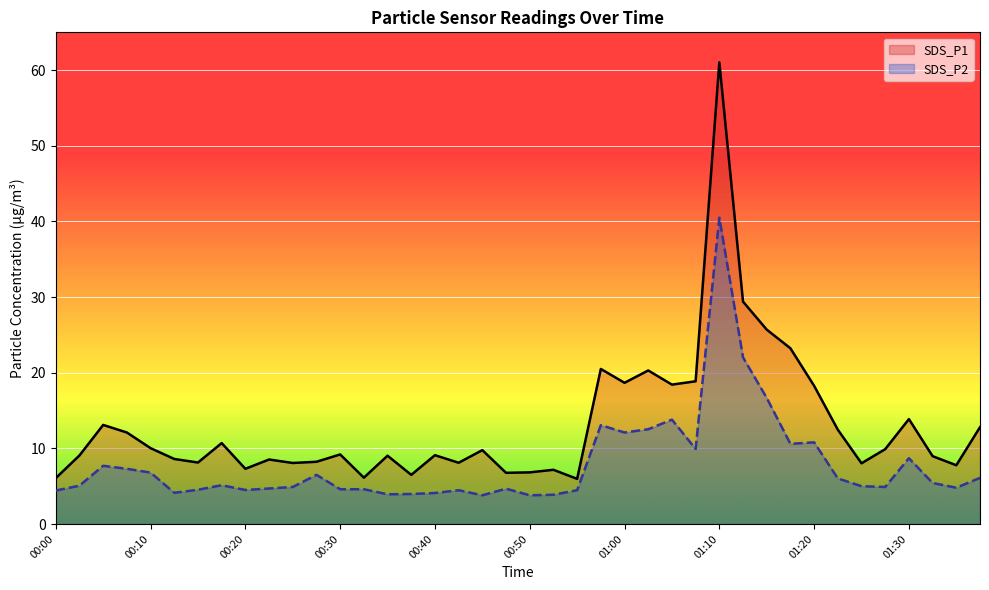

What is the average value of the SDS_P2 series?

7.9